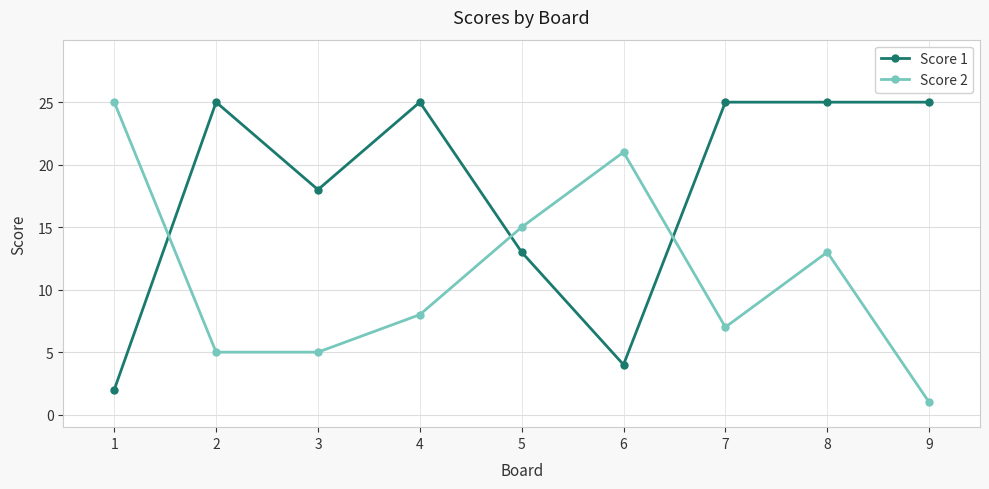

Which series changed the most between 4 and 5?

Score 1